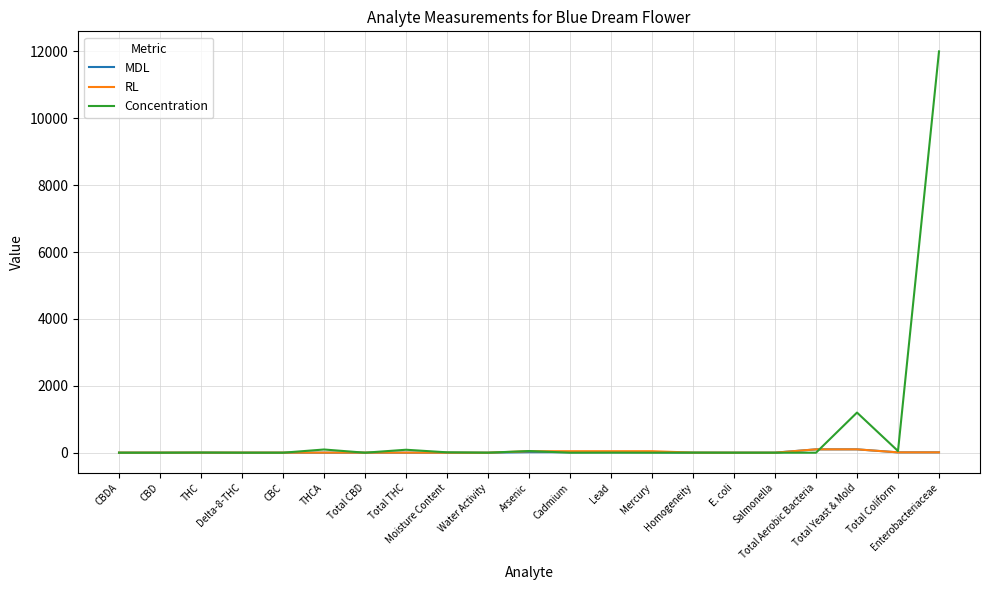

Which series has the largest total across all categories?

Concentration